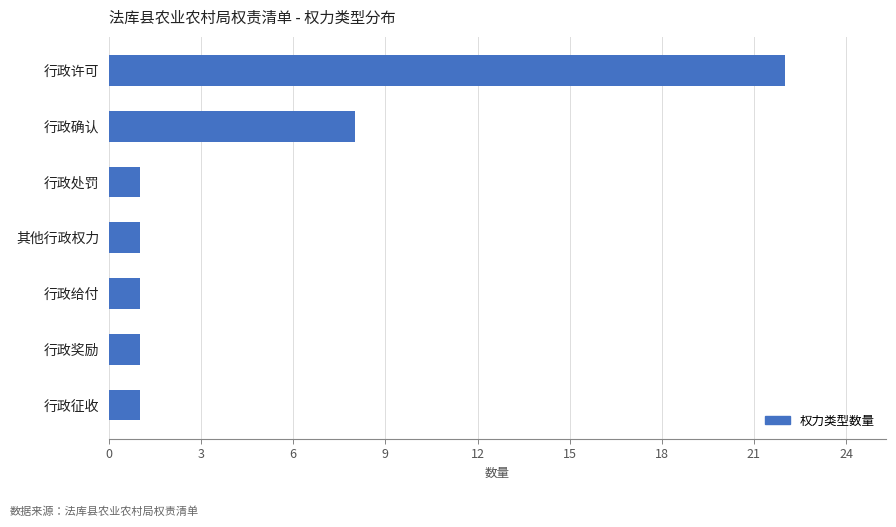

Approximately how many times larger is the value at 行政给付 compared to 行政奖励?

1.0